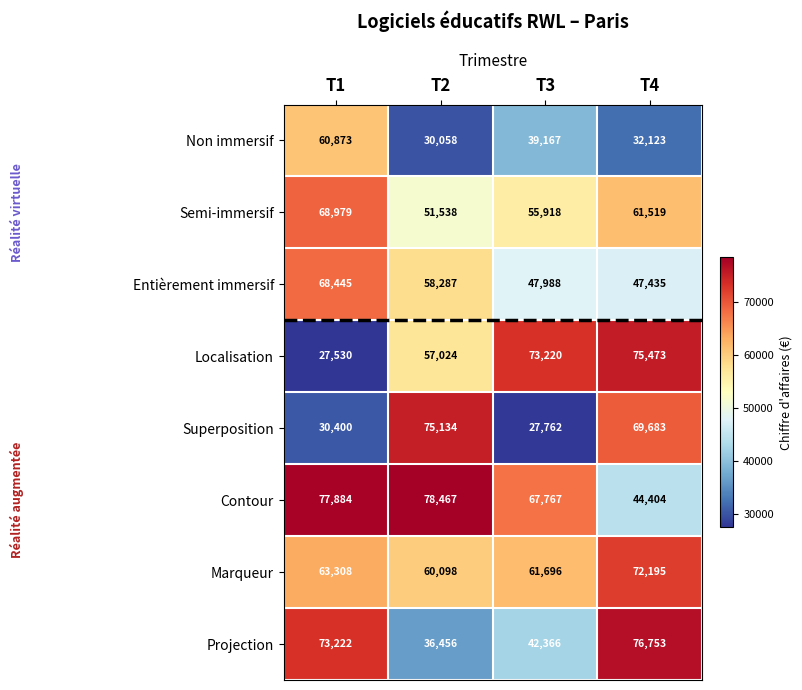

At which category does the chart reach its peak across all series?

T2